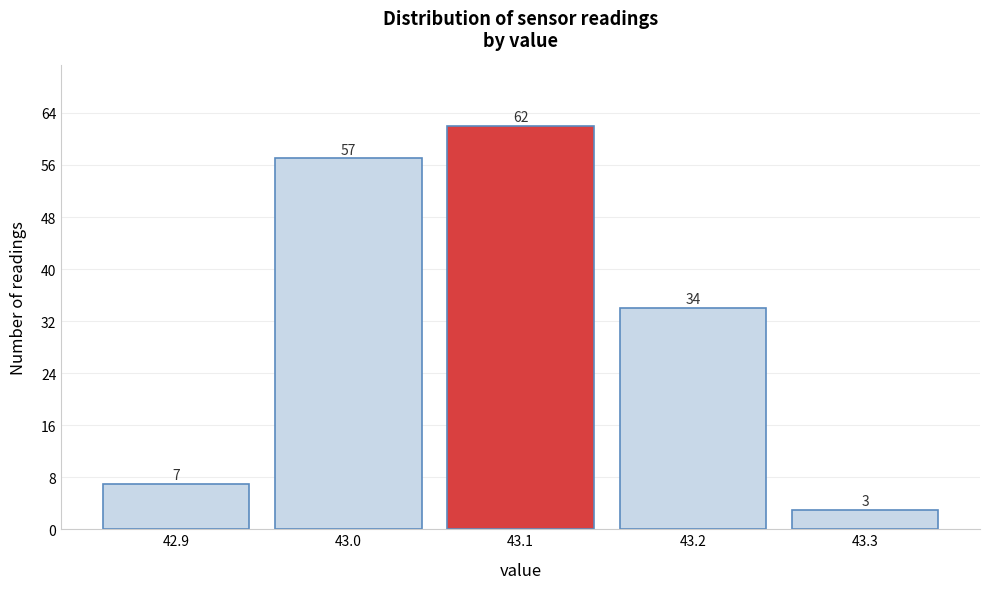

What is the height of the bar covering 43.25 to 43.35 on the x-axis?

3